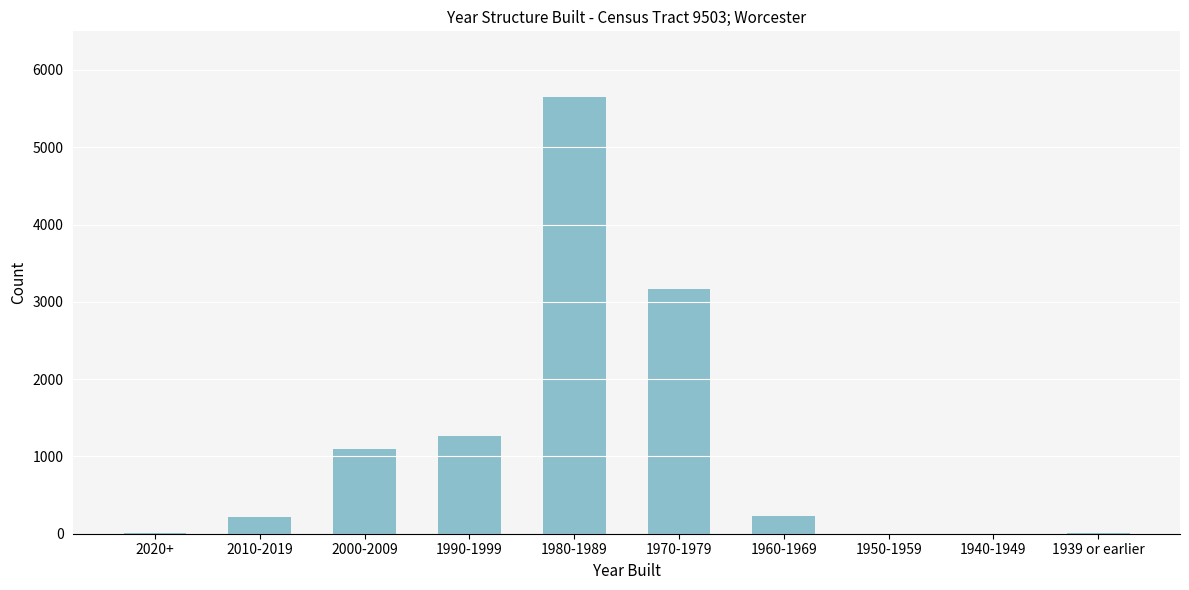

What is the sum of all values?

11658